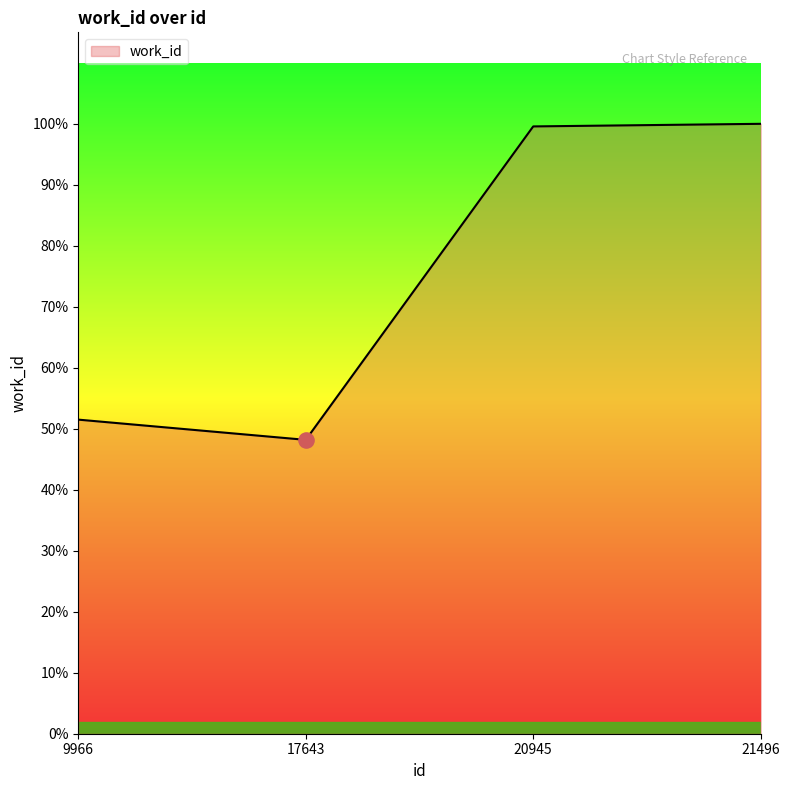

Between 20945 and 21496, which is larger?

21496